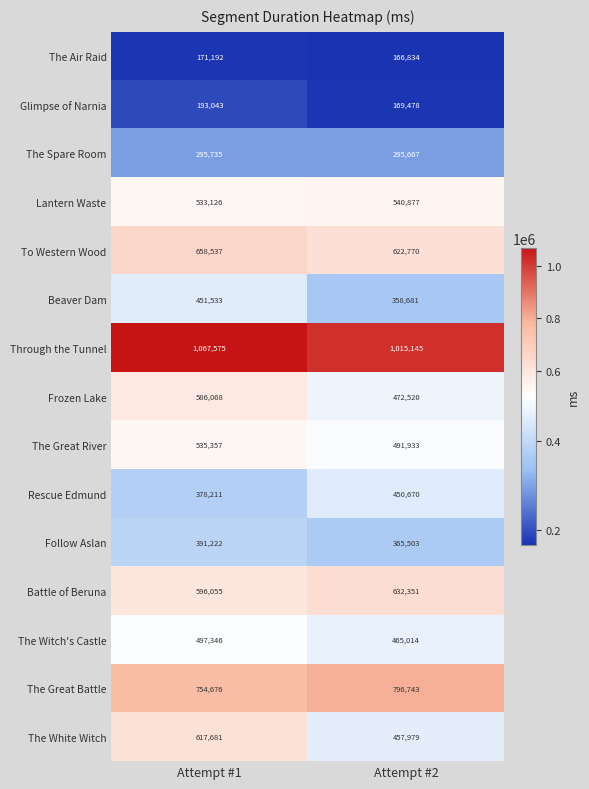

Which series has the widest spread of values?

The White Witch